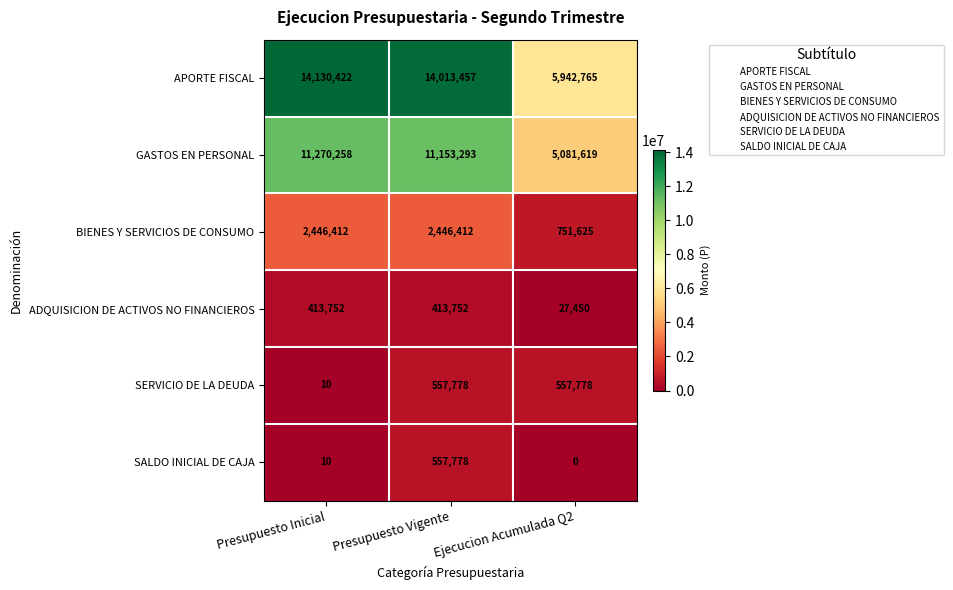

The ADQUISICION DE ACTIVOS NO FINANCIEROS series shows 235236 at Presupuesto Vigente. True or false?

False